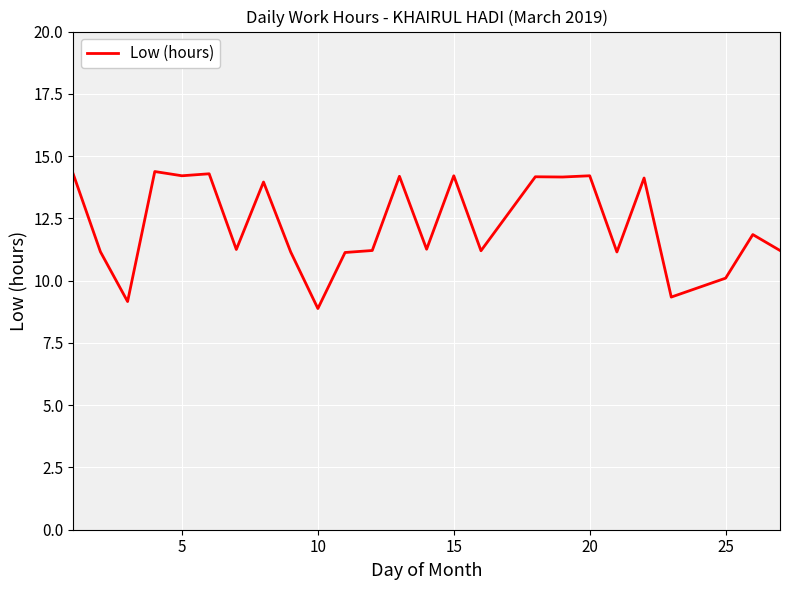

What is the smallest value displayed?

8.9